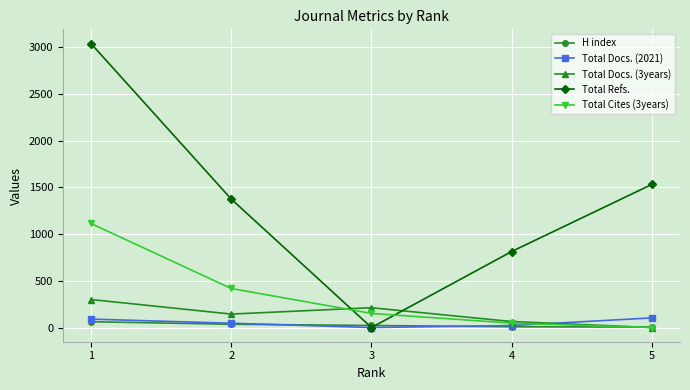

Is it true that Total Docs. (3years) equals 144 at 2?

True